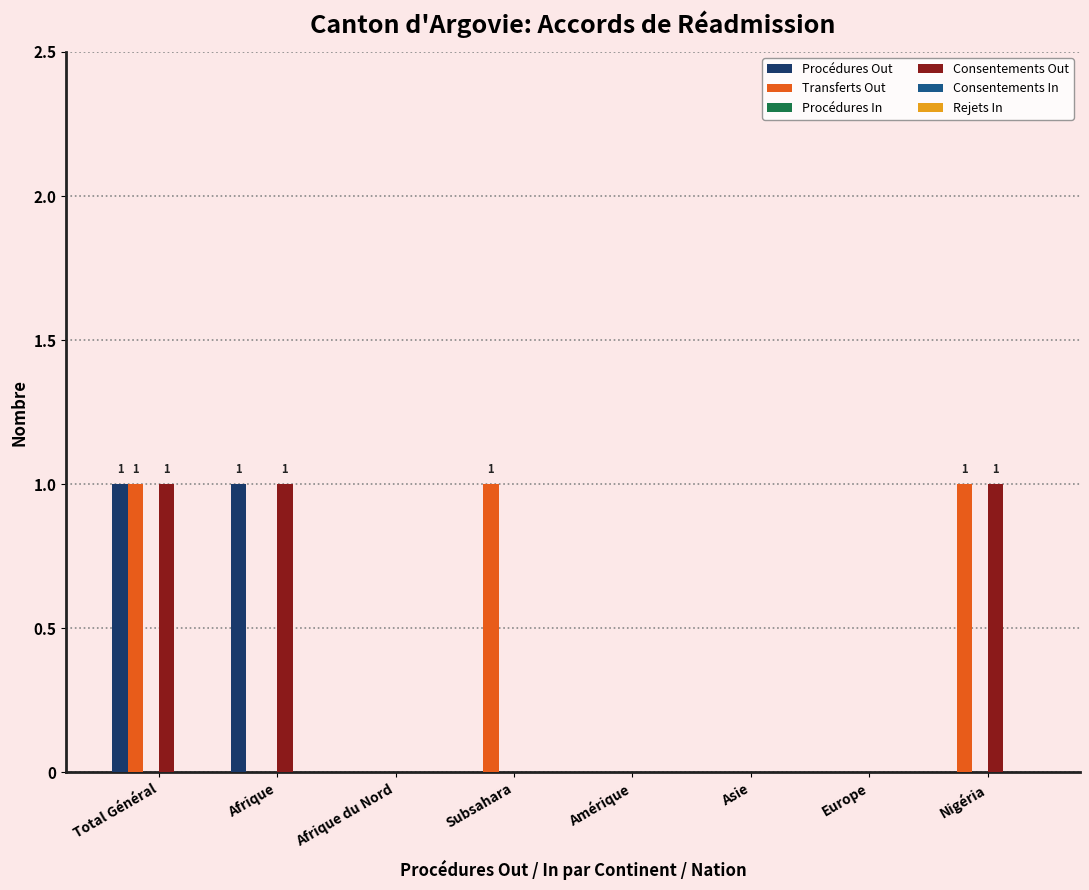

The value of Procédures Out at Afrique is 0. True or false?

False